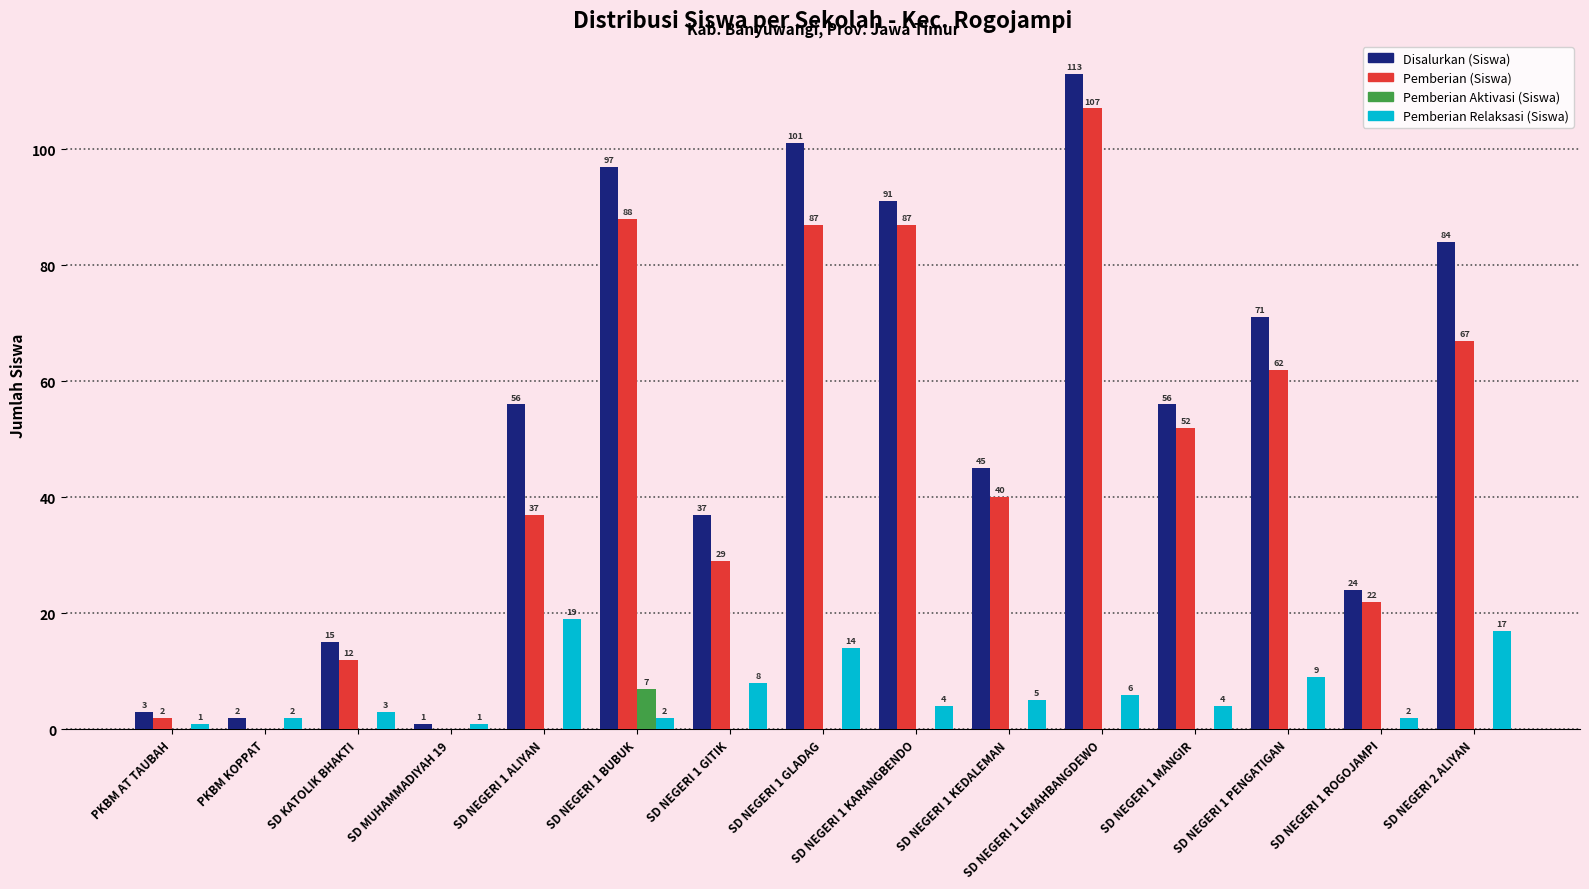

Is it true that Disalurkan (Siswa) equals 26 at SD NEGERI 1 ALIYAN?

False